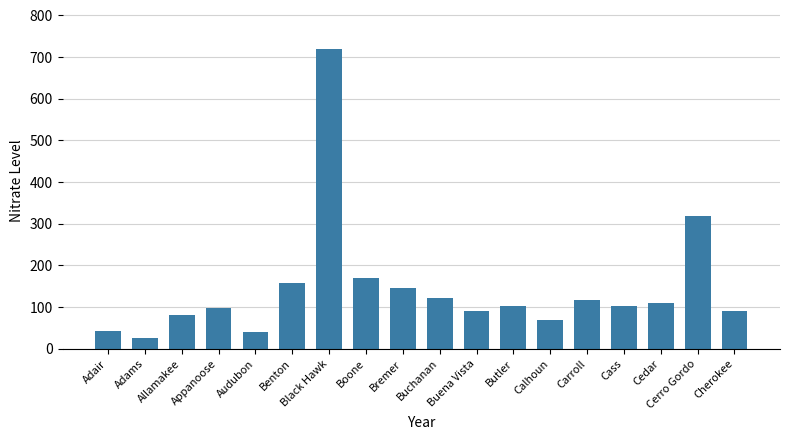

What value does the data have at Benton, to the nearest 10?

160